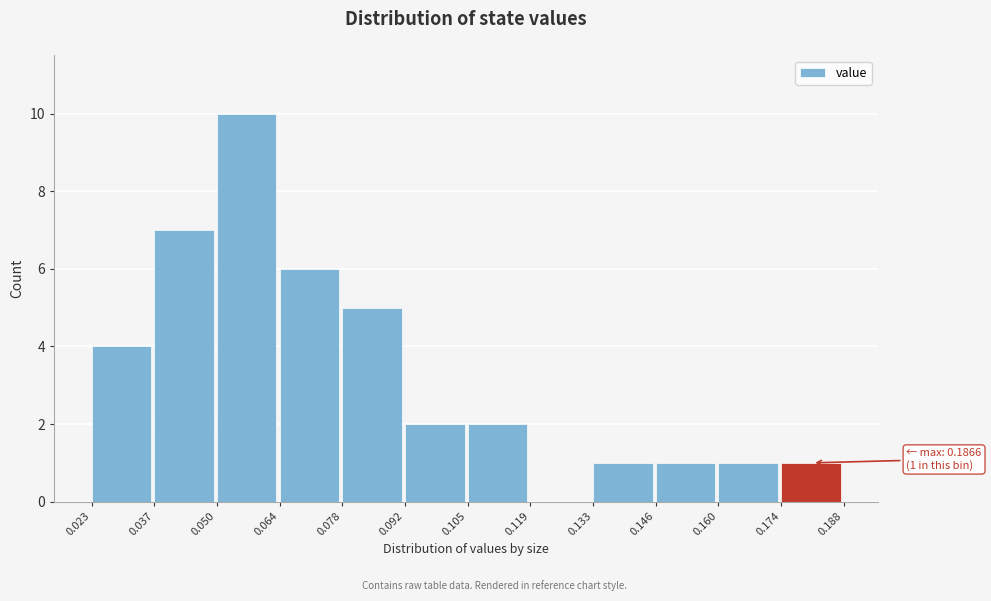

Which range on the x-axis has the tallest bar?

0.050 to 0.064